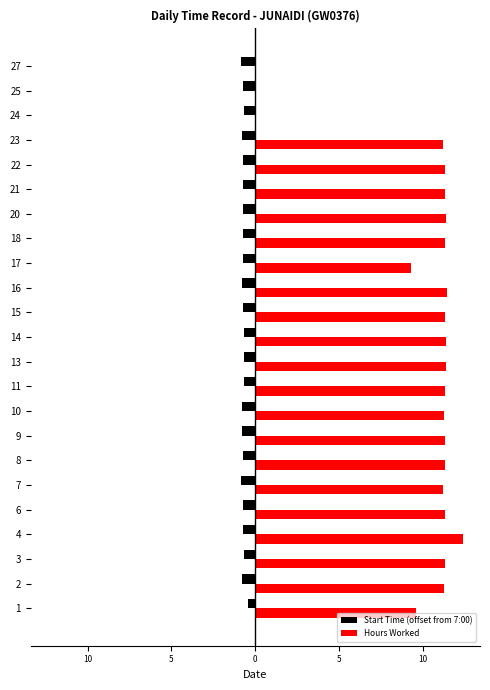

The Hours Worked series shows 11.4 at 16. True or false?

True